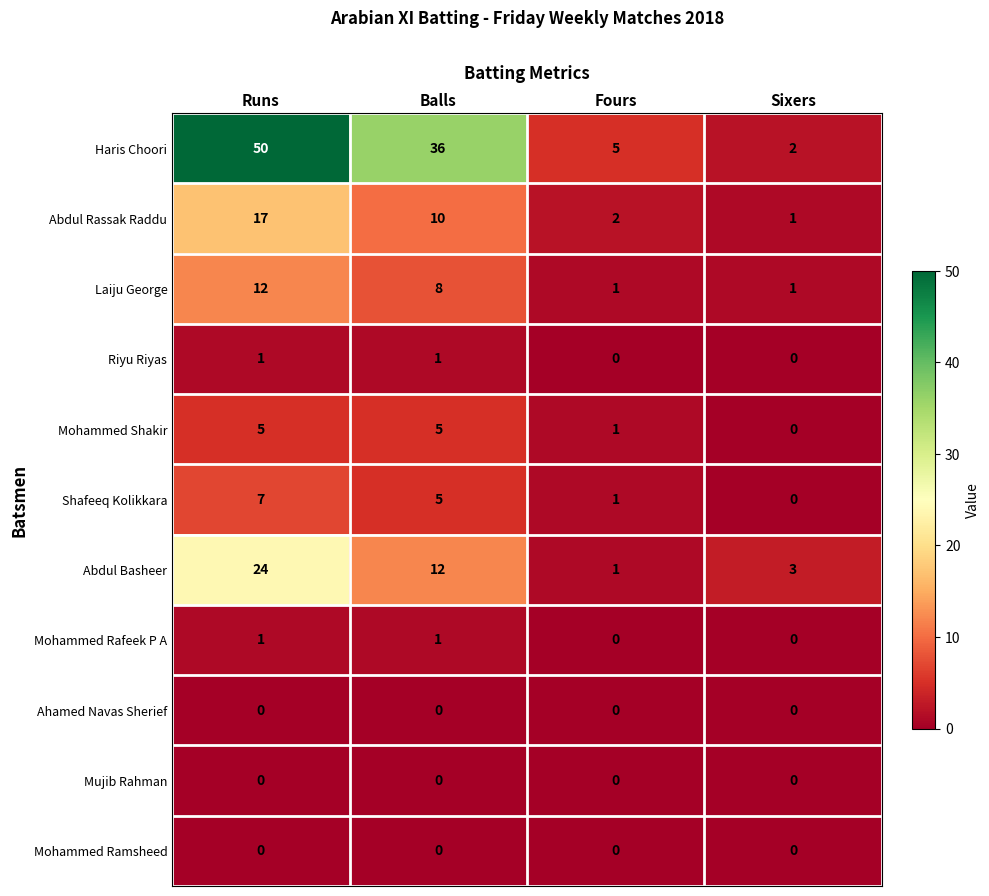

The value of Mohammed Rafeek P A at Sixers is 0. True or false?

True